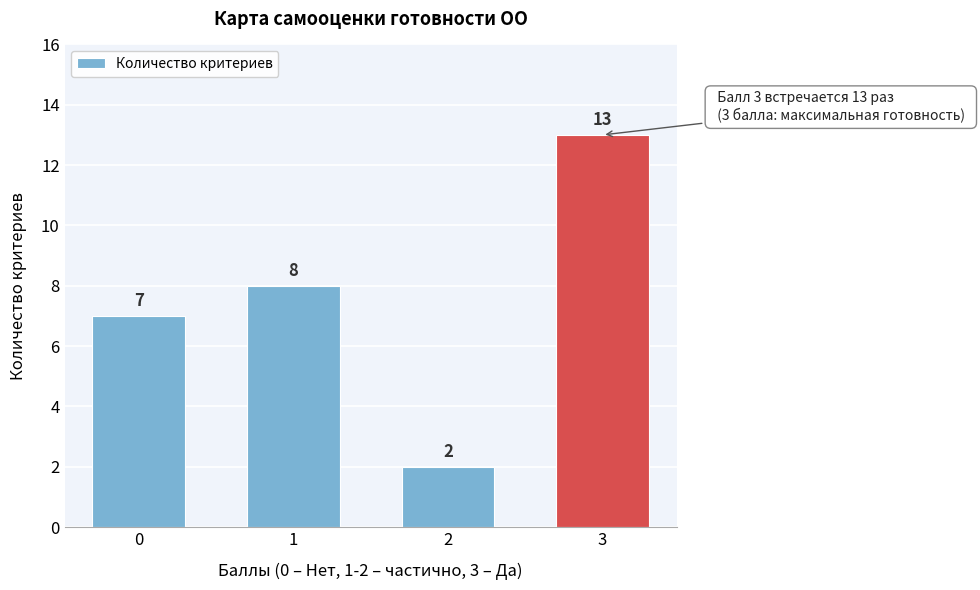

Reading right to left, what are all the values shown in this chart?

3=13	2=2	1=8	0=7